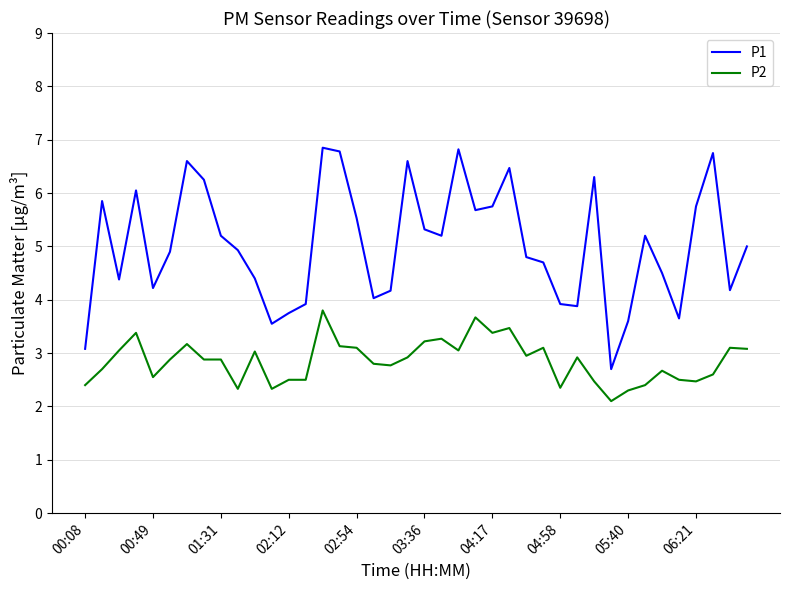

What is the minimum value shown in the chart?

2.1